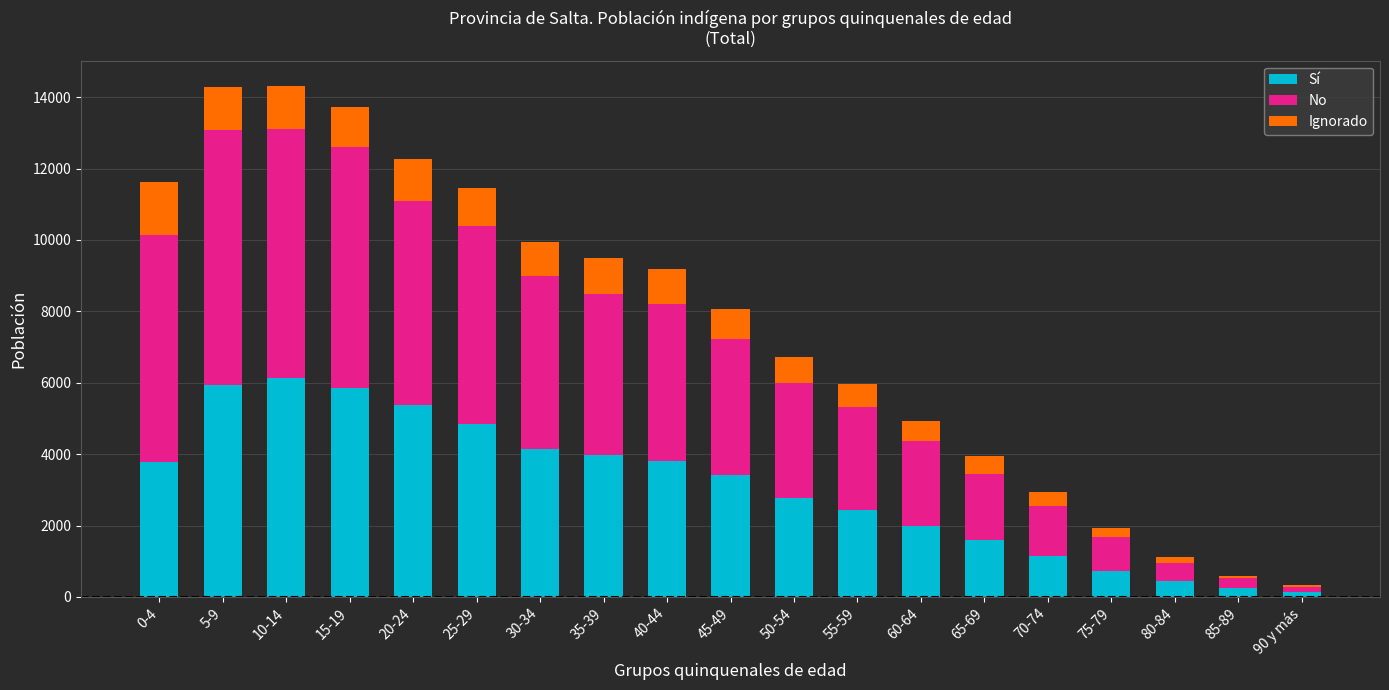

The value of Sí at 40-44 is 5258. True or false?

False